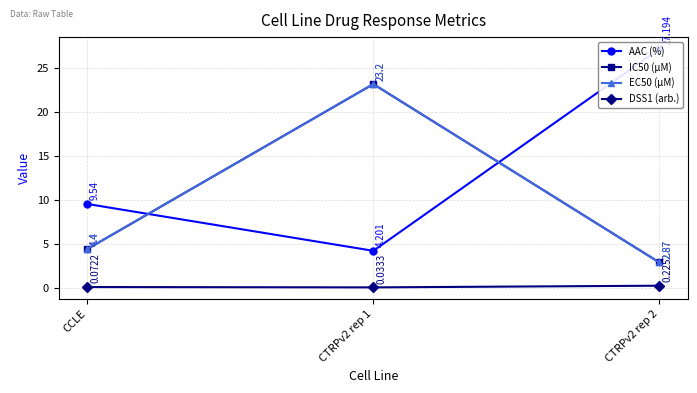

Which label corresponds to the smallest value in the chart?

CTRPv2 rep 1